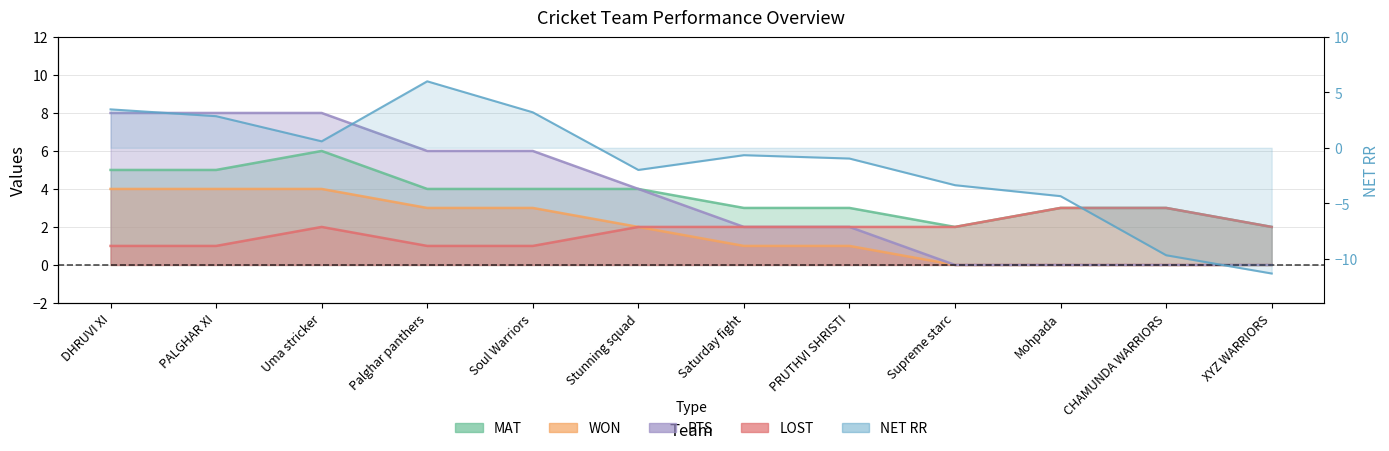

What position from the left is DHRUVI XI?

1